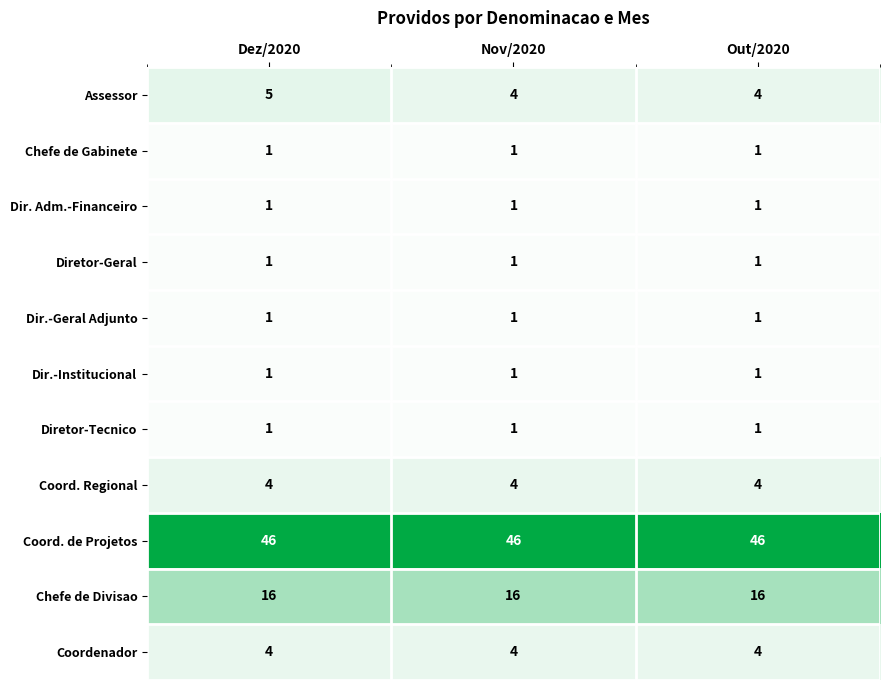

True or false: Dir. Adm.-Financeiro has a value of 2 at Out/2020.

False